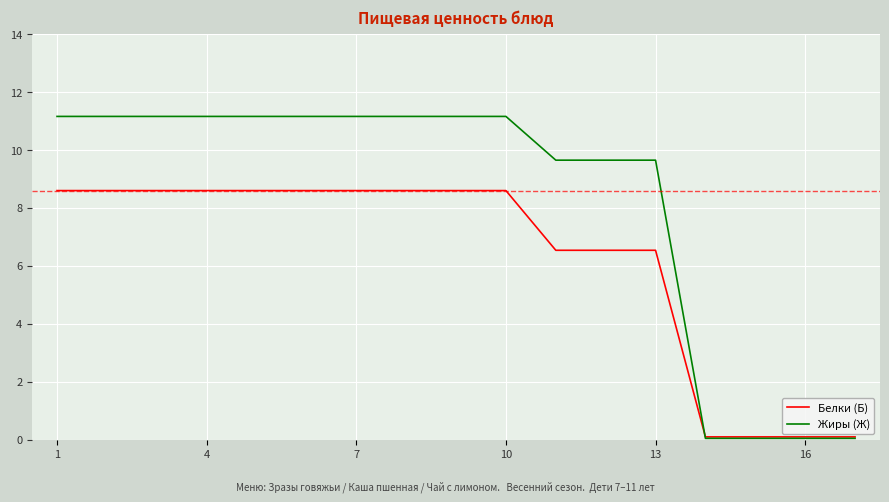

Which series has the largest total across all categories?

Жиры (Ж)